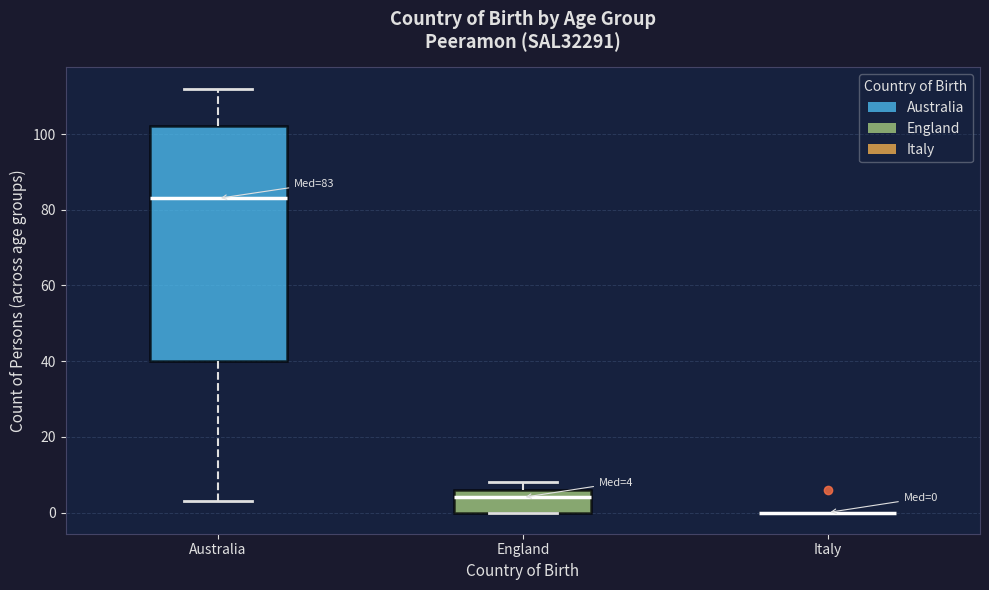

Which box is the tallest, from its lower edge to its upper edge?

Australia